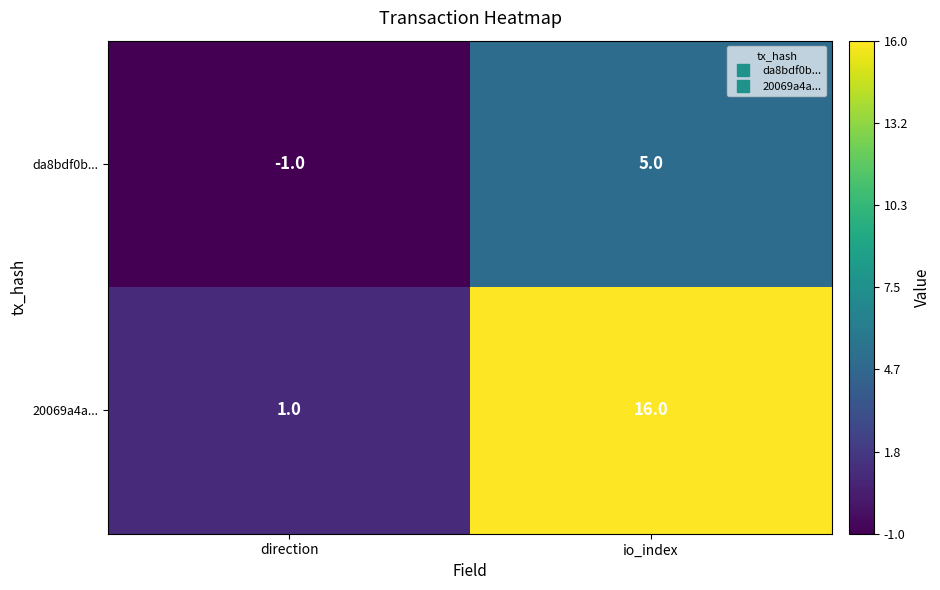

How many categories are shown in the chart?

2